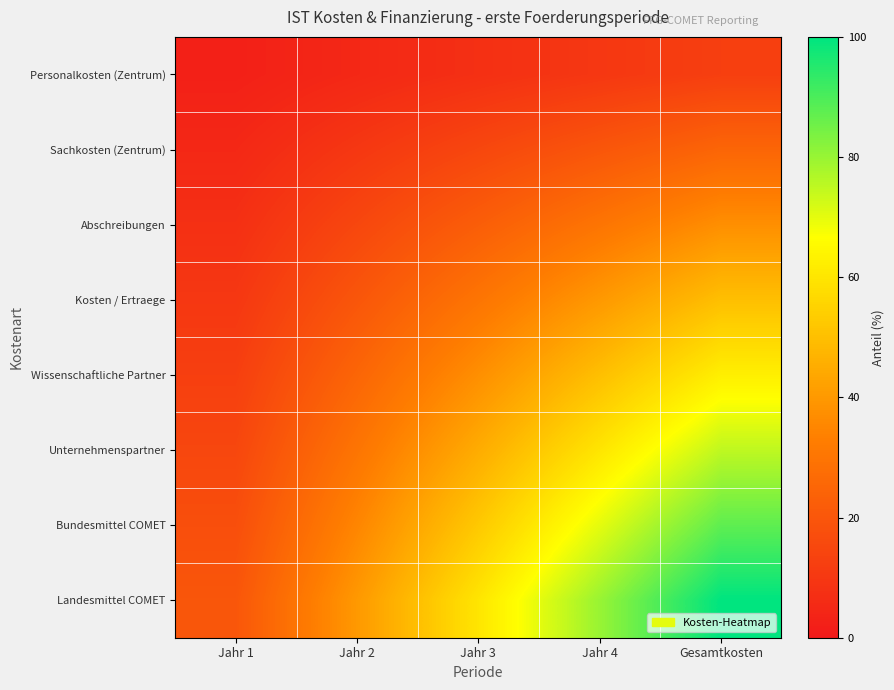

List the series in order of their peak value, highest first.

Landesmittel COMET, Bundesmittel COMET, Unternehmenspartner, Wissenschaftliche Partner, Kosten / Ertraege, Abschreibungen, Sachkosten (Zentrum), Personalkosten (Zentrum)